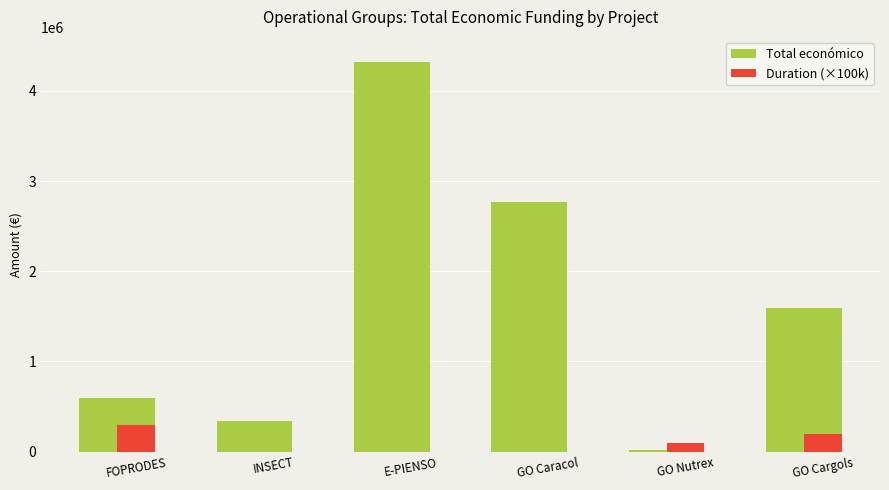

Reading left to right, transcribe all the data shown in this chart.

Total económico: FOPRODES=599211	INSECT=344243	E-PIENSO=4316373	GO Caracol=2769359	GO Nutrex=18200	GO Cargols=1597786
Duration (×100k): FOPRODES=300000	INSECT=0	E-PIENSO=0	GO Caracol=0	GO Nutrex=100000	GO Cargols=200000